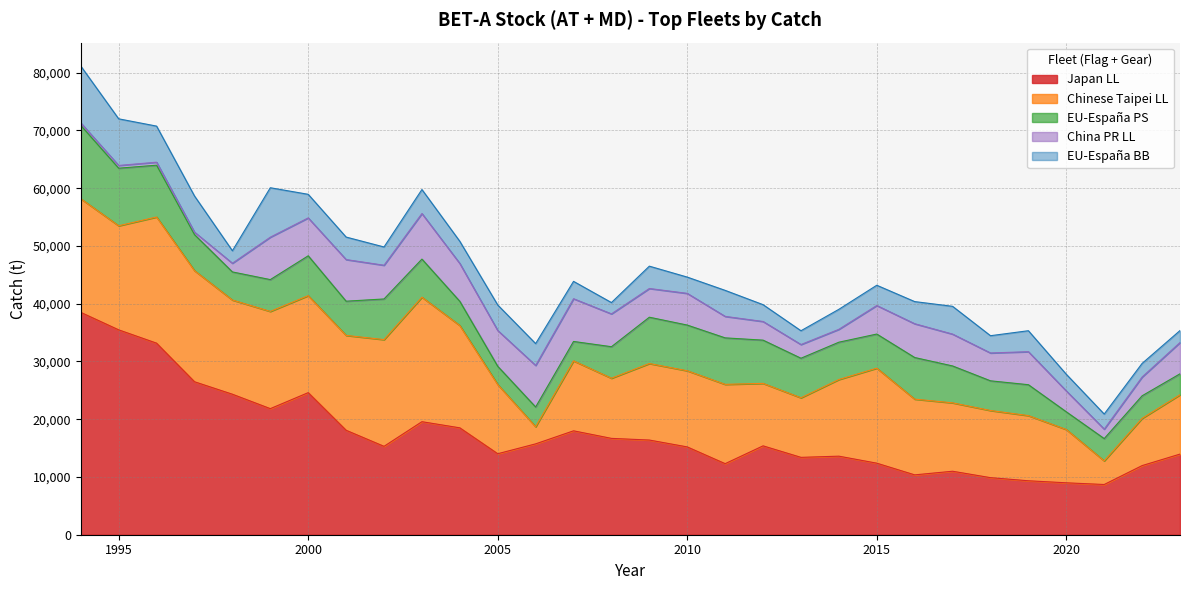

How many data points in Chinese Taipei LL are less than 13252?

15